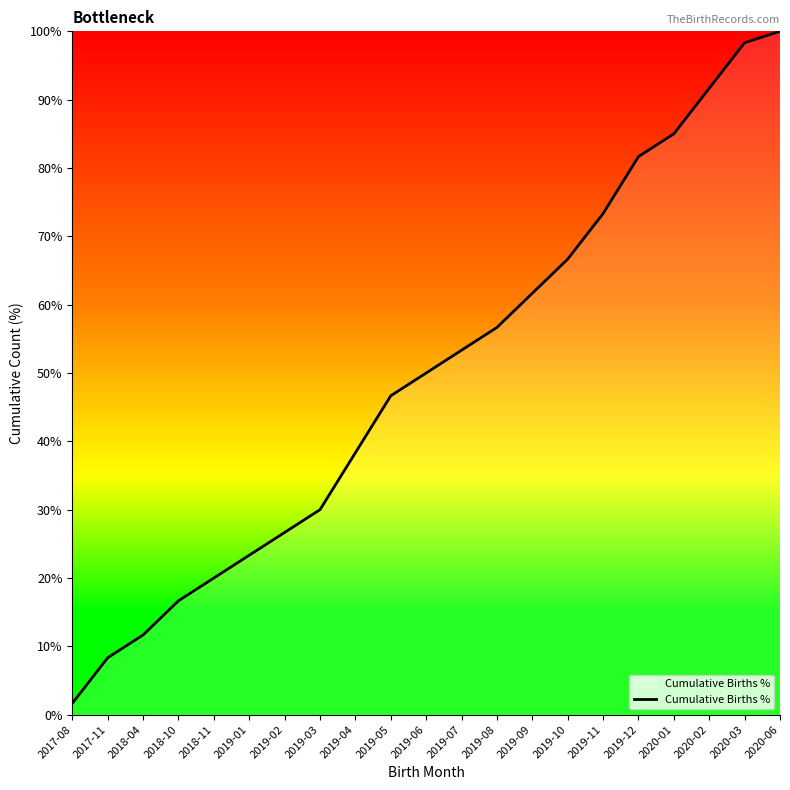

Which has a higher value, 2020-02 or 2019-05?

2020-02